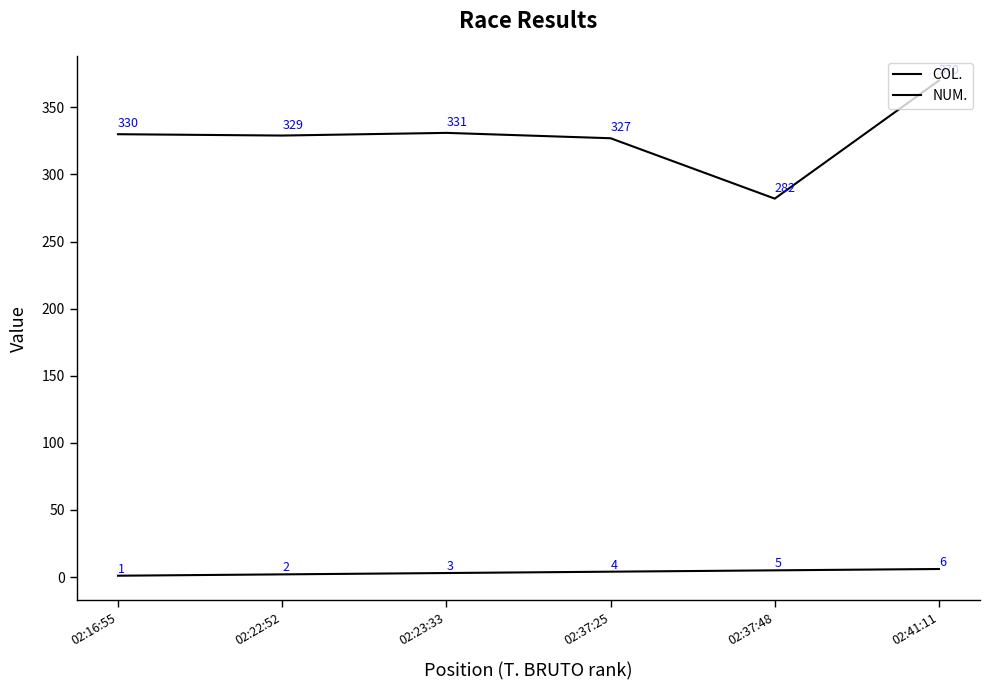

What position from the left is 02:37:25?

4